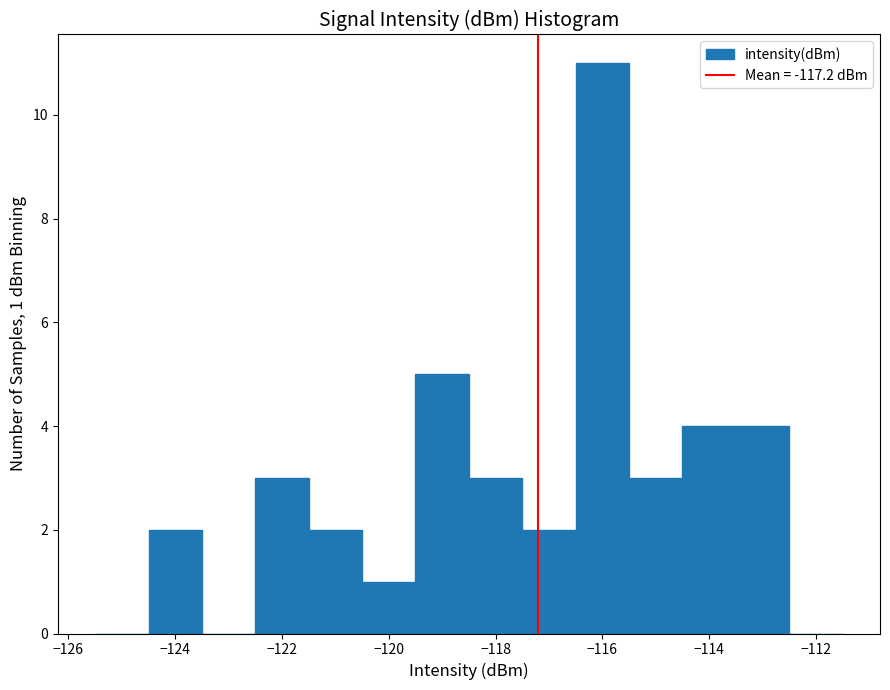

Over which range of the x-axis is the bar tallest?

-116.5 to -115.5